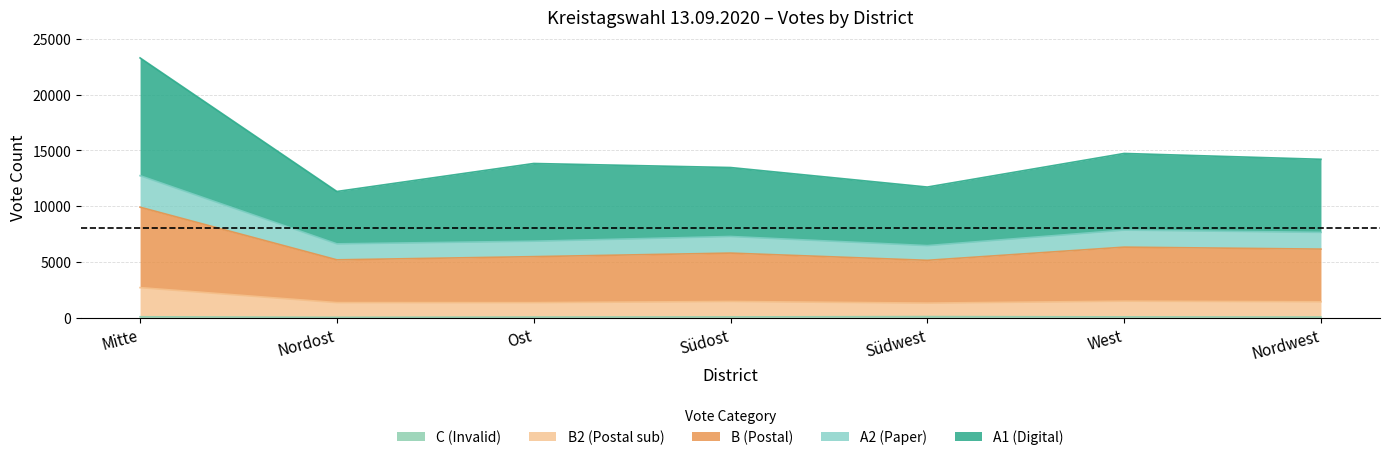

At which category is the sum across all series the highest?

Mitte